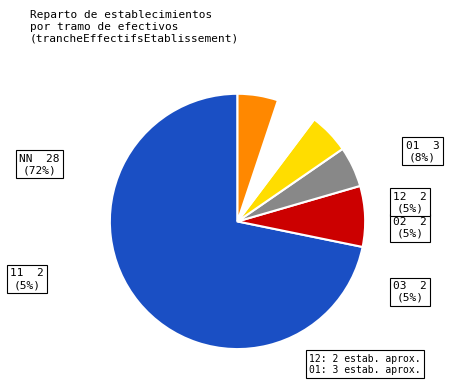

How many slices are in this pie chart?

6